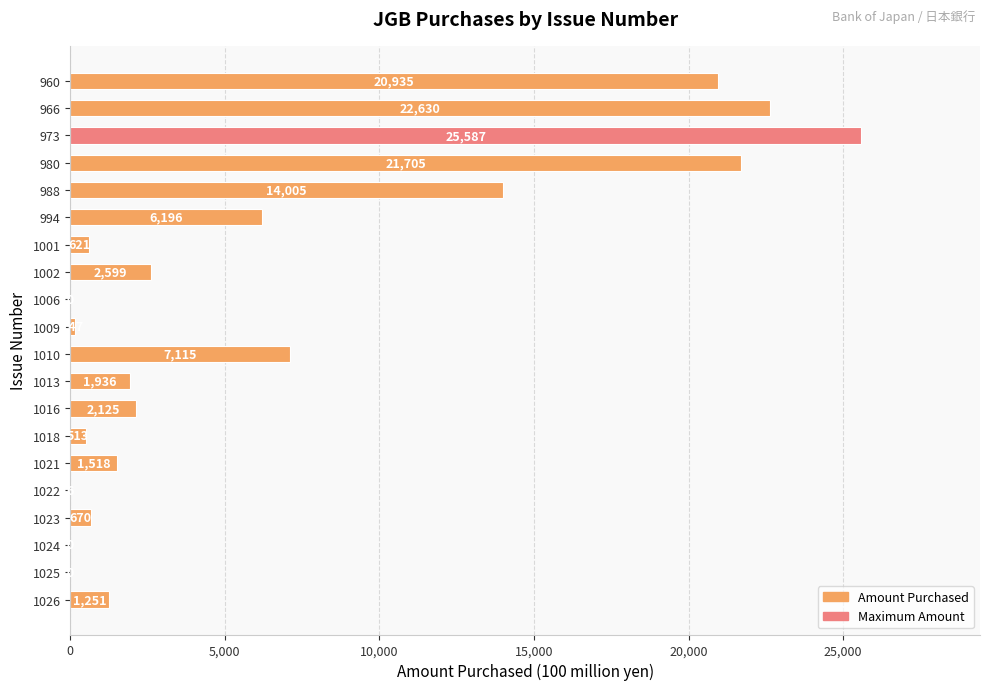

Where is the data nearest to the value 12793?

988